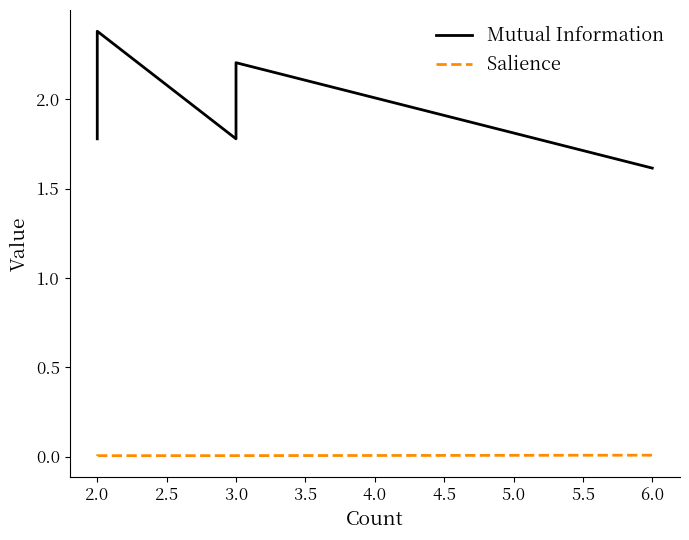

True or false: Salience and Mutual Information intersect in this chart.

False